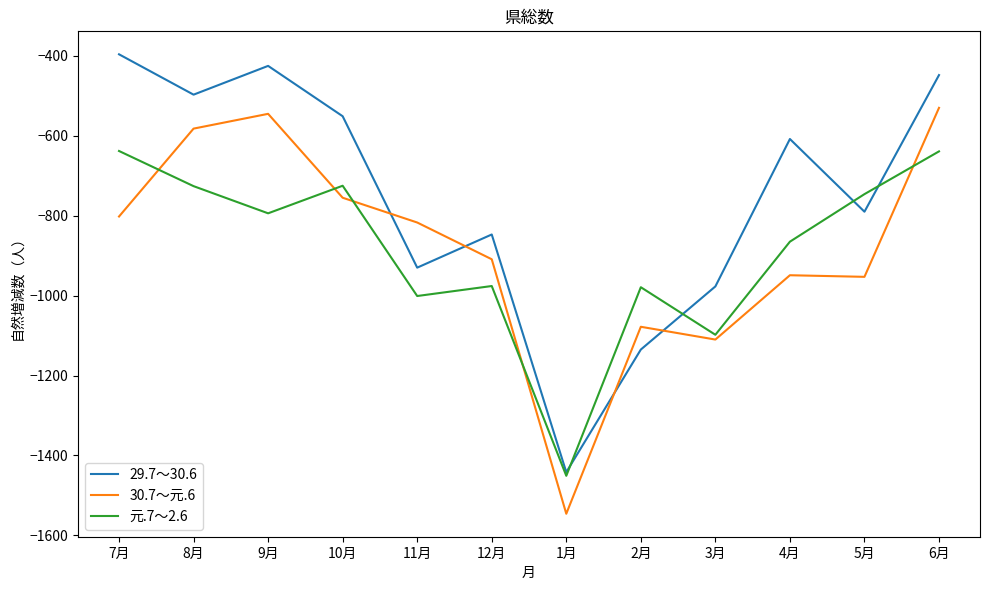

Rank the series at 12月 from highest to lowest value.

29.7～30.6, 30.7～元.6, 元.7～2.6